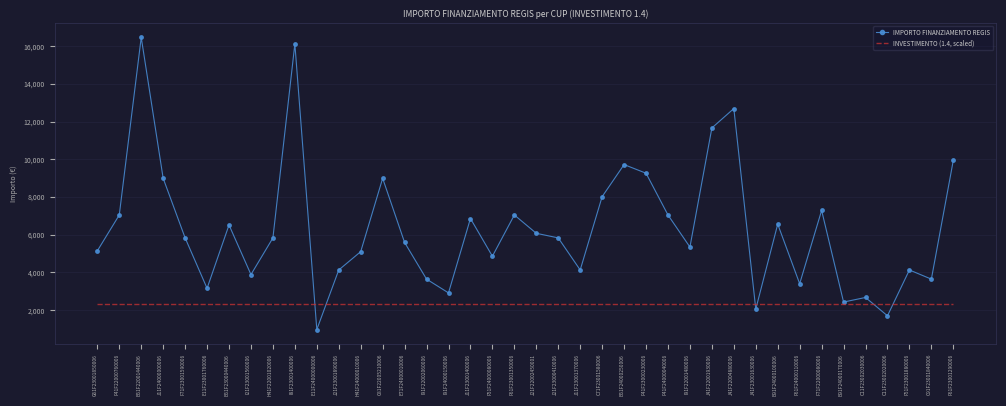

Rank the series by their average value, from lowest to highest.

INVESTIMENTO (1.4, scaled), IMPORTO FINANZIAMENTO REGIS